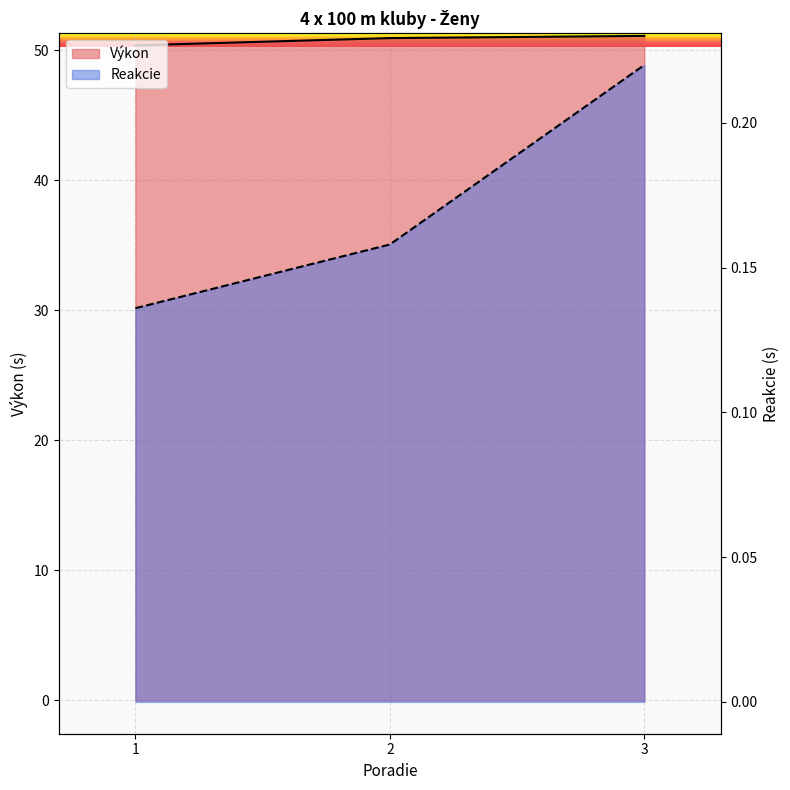

At how many categories does at least one series exceed 7?

3